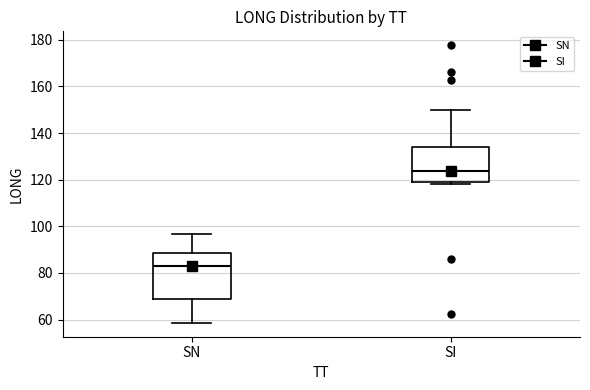

Which box's median line is the lowest?

SN